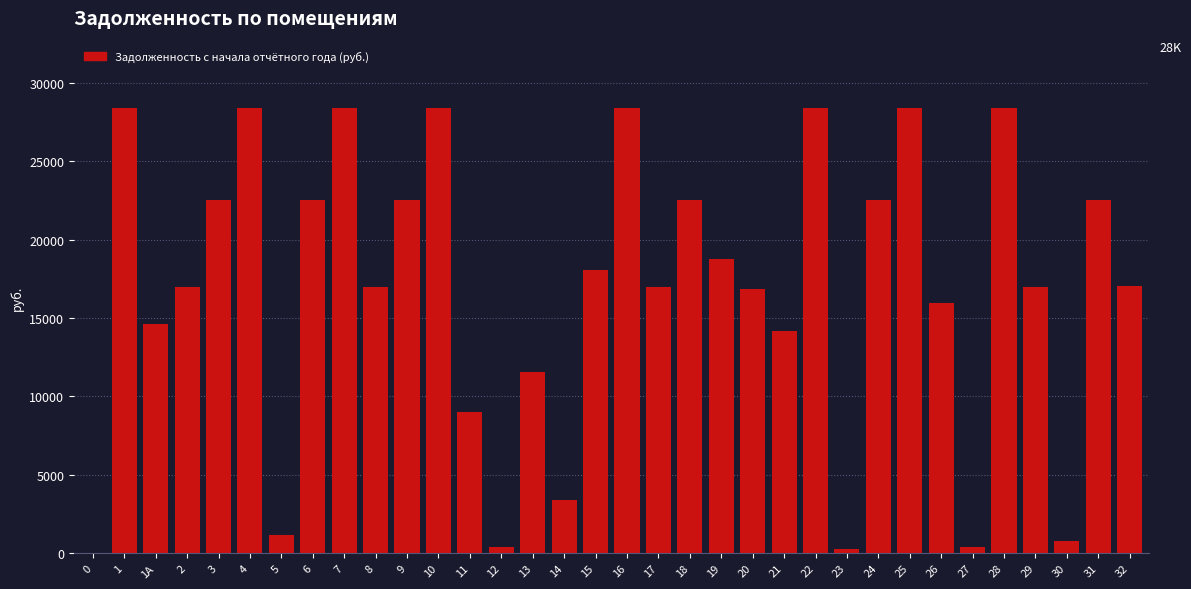

What is the greatest value displayed?

28441.9